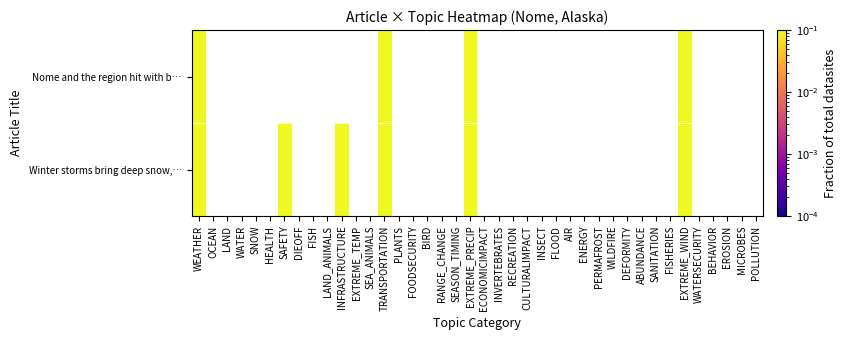

Is the value of Winter storms bring deep snow, high win… at WILDFIRE greater than the value of Nome and the region hit with back-to-ba… at INSECT?

No